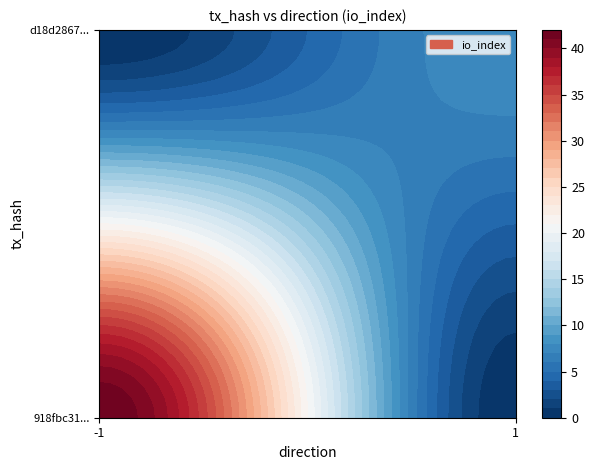

What is the maximum value shown in the chart?

42.0